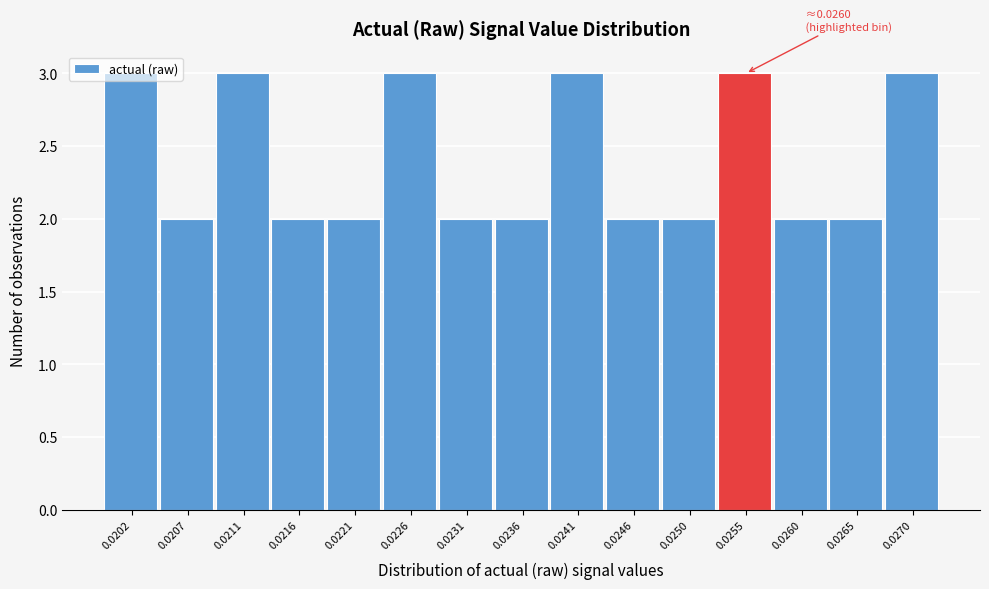

What is the greatest value displayed?

3